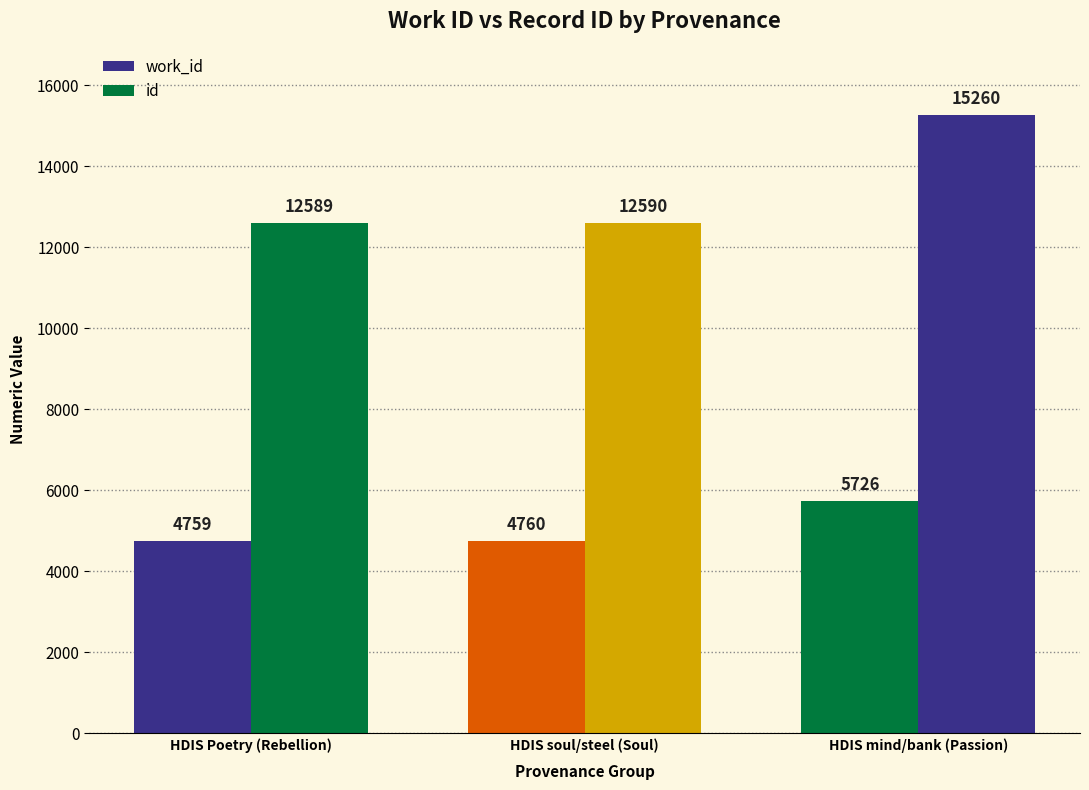

How many values in the work_id series are below 4760?

1